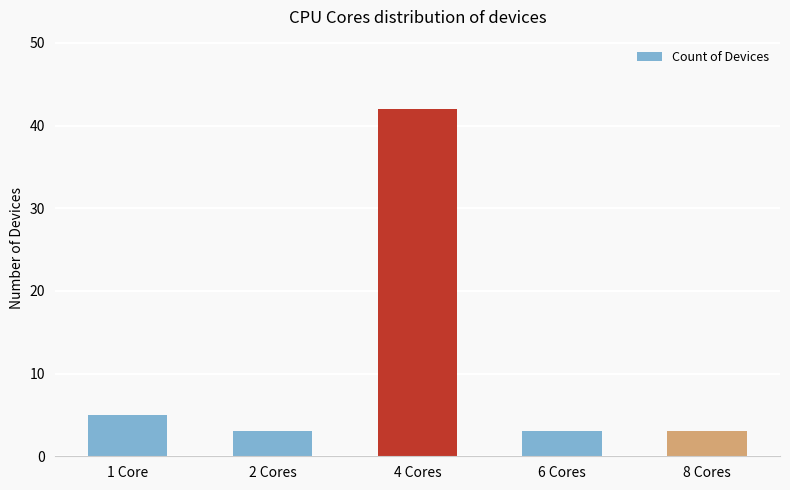

Between 4 Cores and 6 Cores, which is larger?

4 Cores